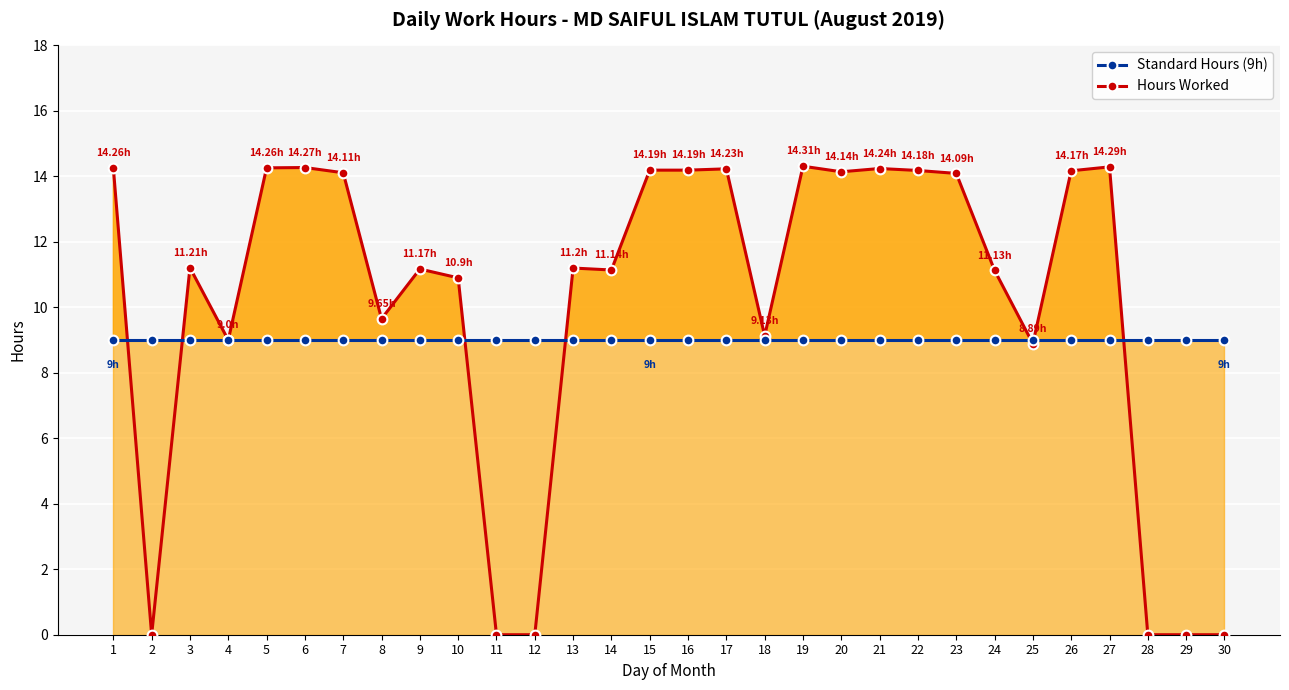

Rank the series at 27 from lowest to highest value.

Standard Hours (9h), Hours Worked